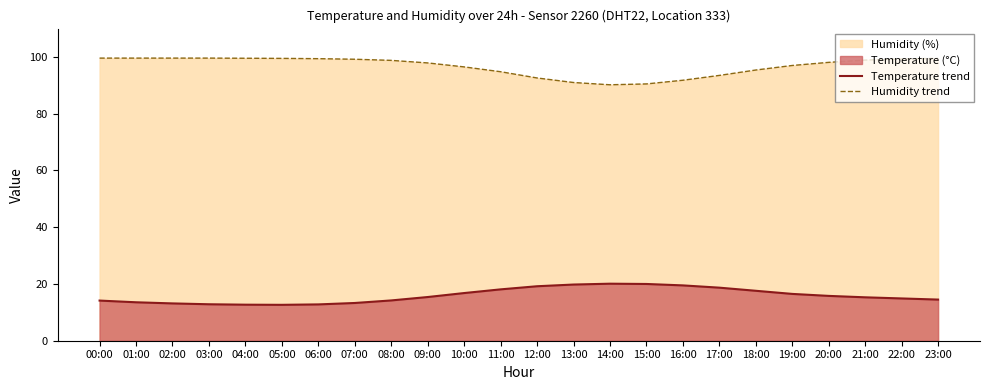

What position from the right is 23:00?

1